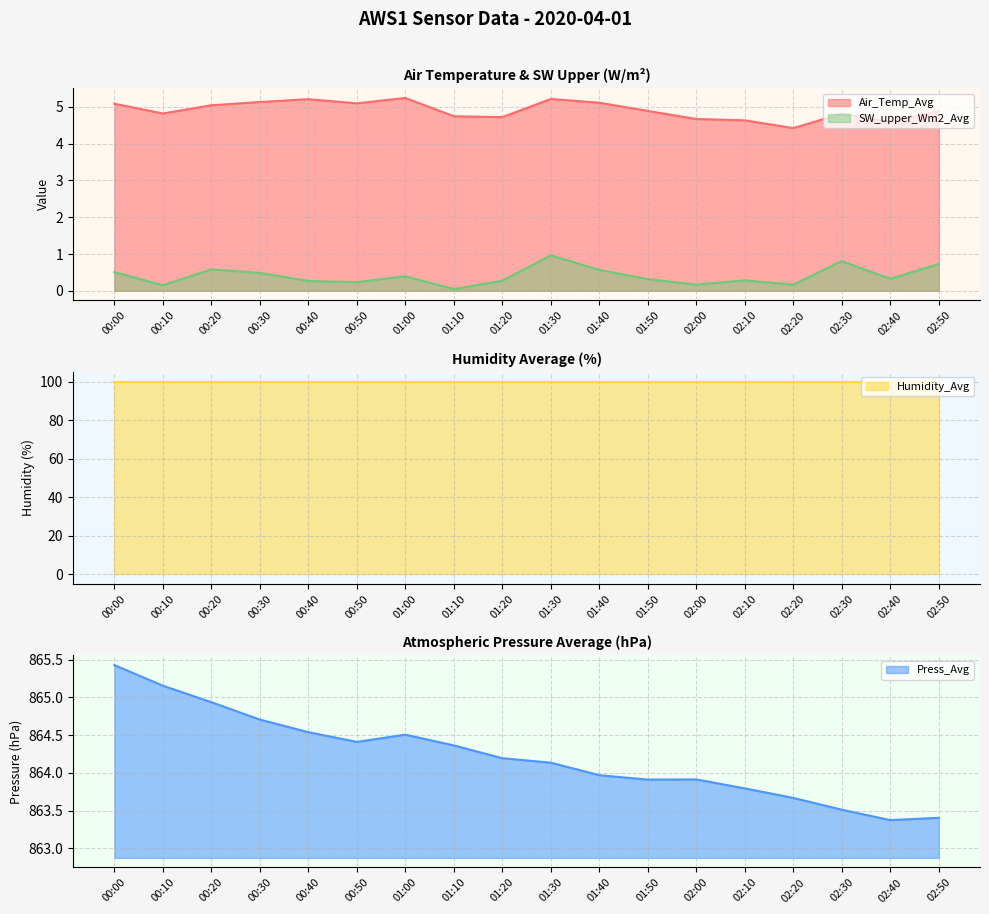

Is it true that Press_Avg equals 864.0 at 01:40?

True